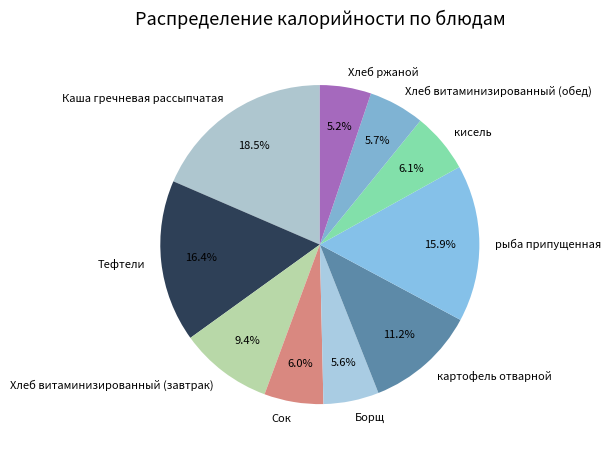

The Борщ slice represents 6% of the pie. True or false?

True